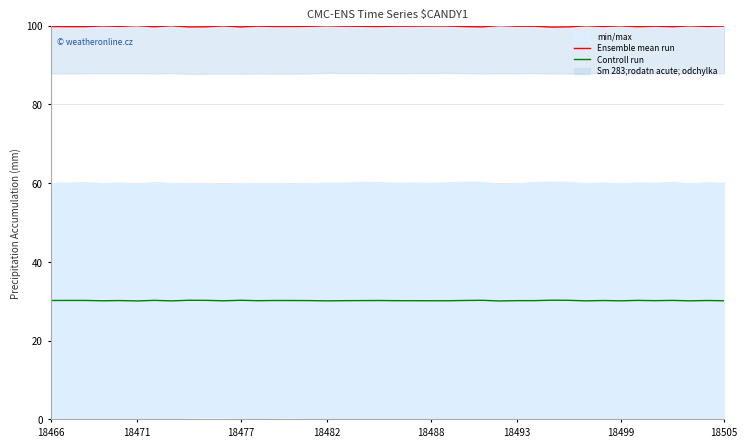

The value of Controll run at 18505 is 30.1. True or false?

True